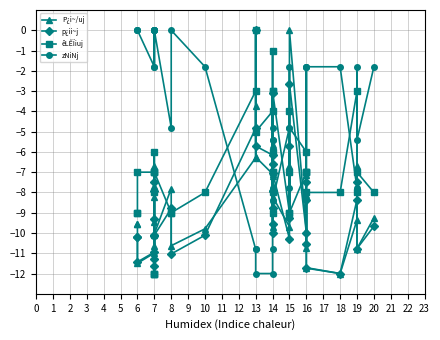

Which series has the largest total across all categories?

zNiNj